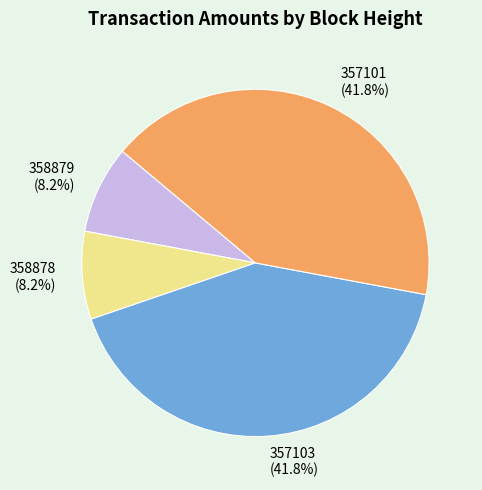

Does any single category account for the majority?

No